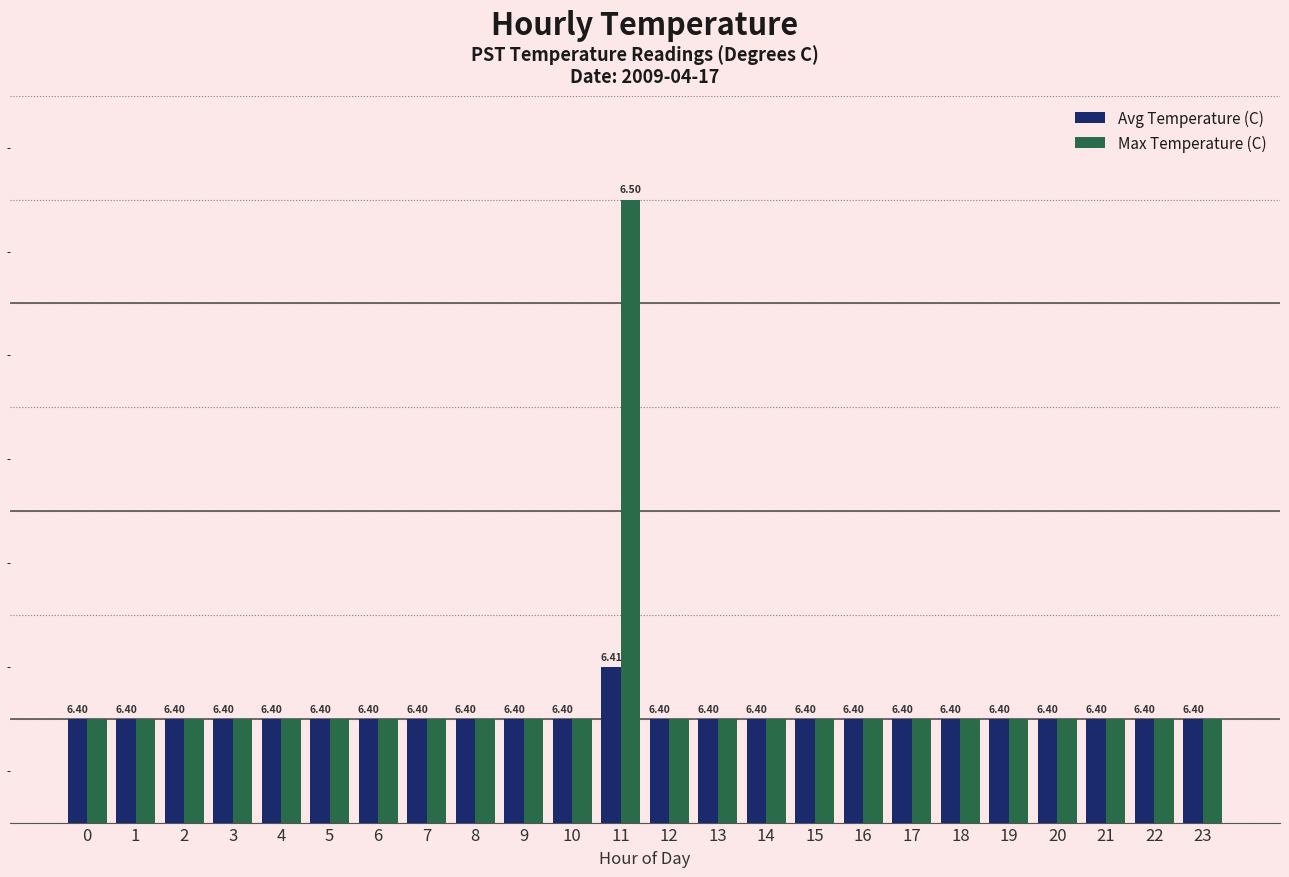

Which series changed the most between 1 and 11?

Max Temperature (C)